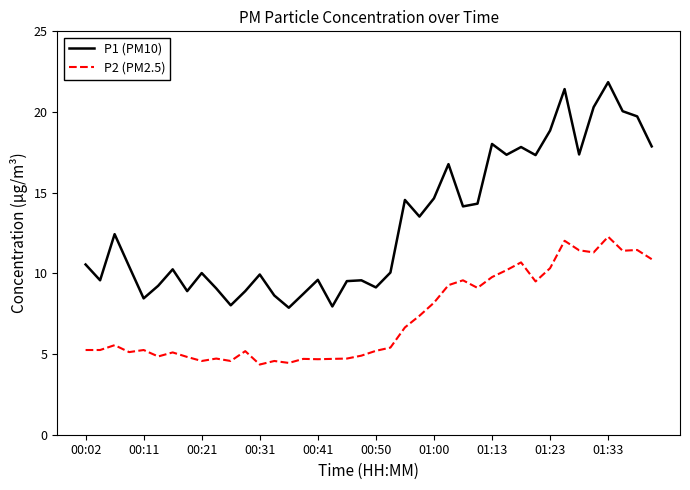

True or false: P1 (PM10) and P2 (PM2.5) intersect in this chart.

False